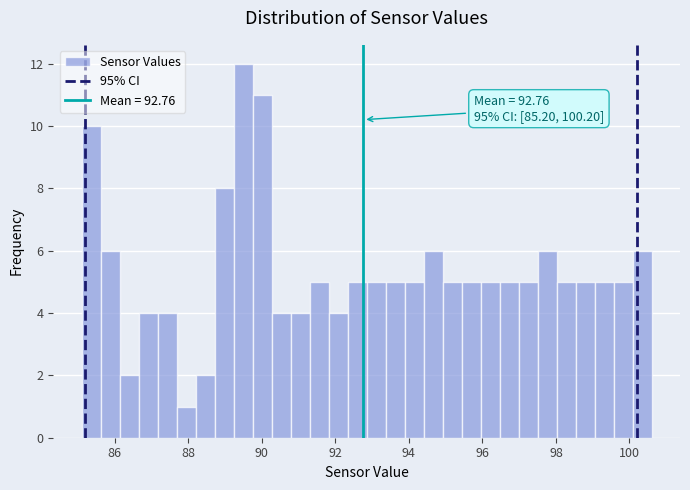

Read against the x-axis, roughly where is the centre of the tallest bar?

89.4